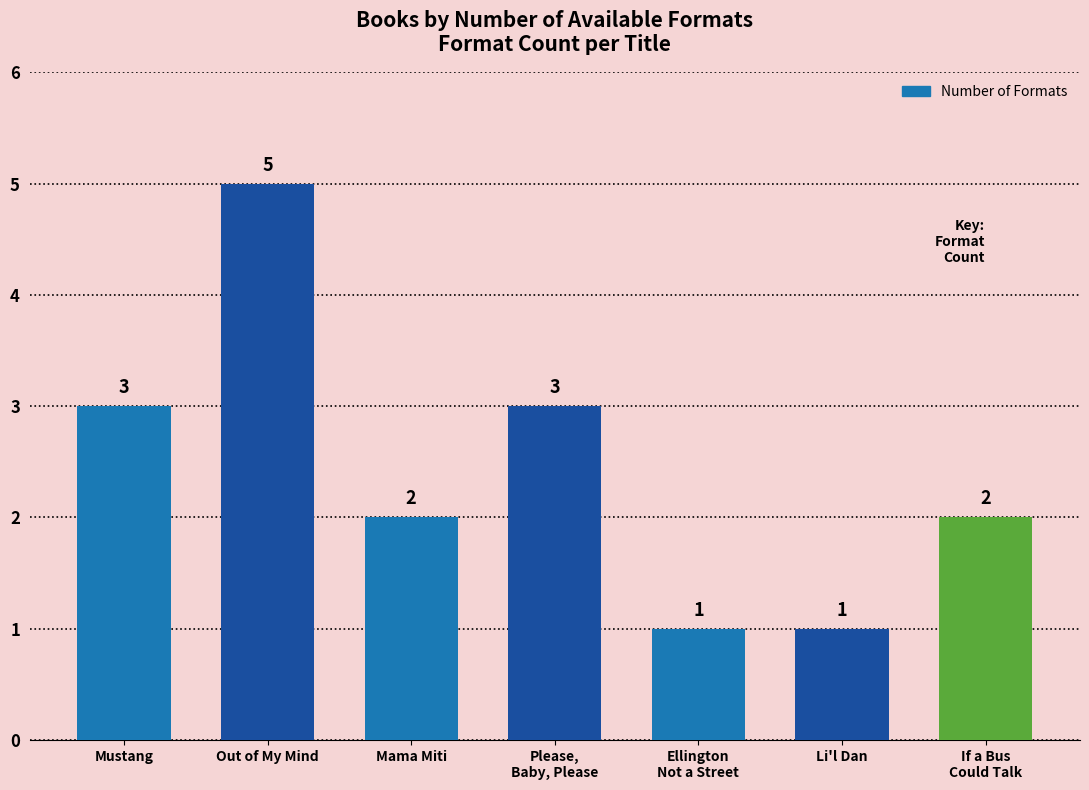

True or false: the data shows 2 at Li'l Dan.

False